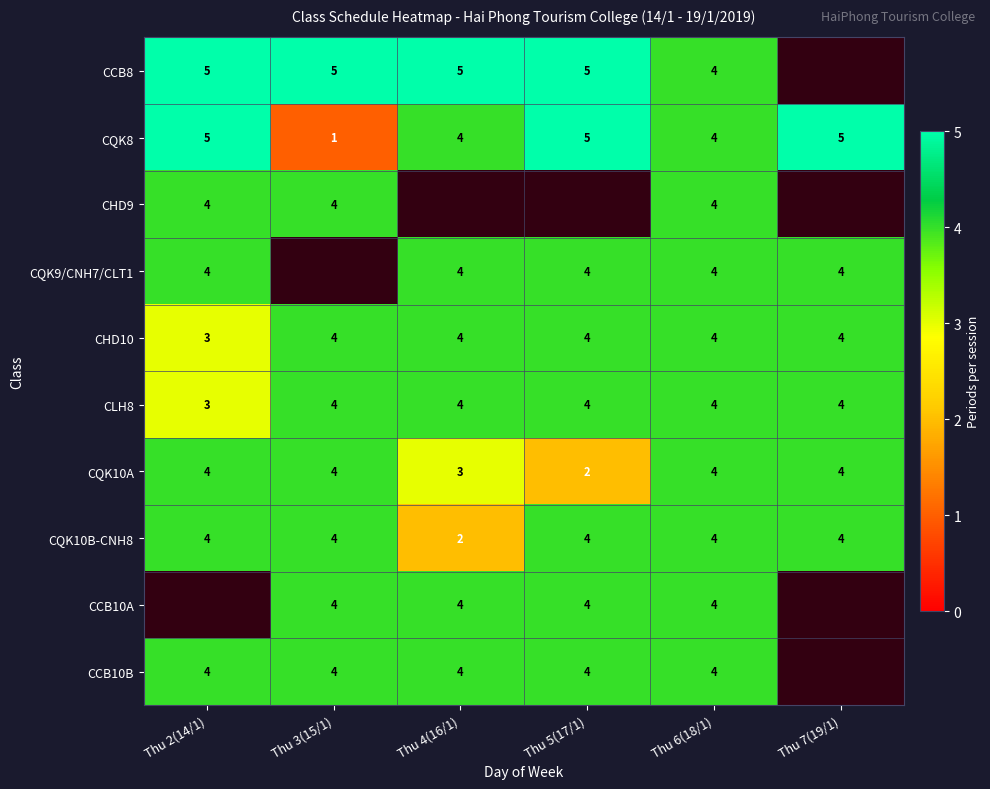

What is the maximum value for CQK8?

5